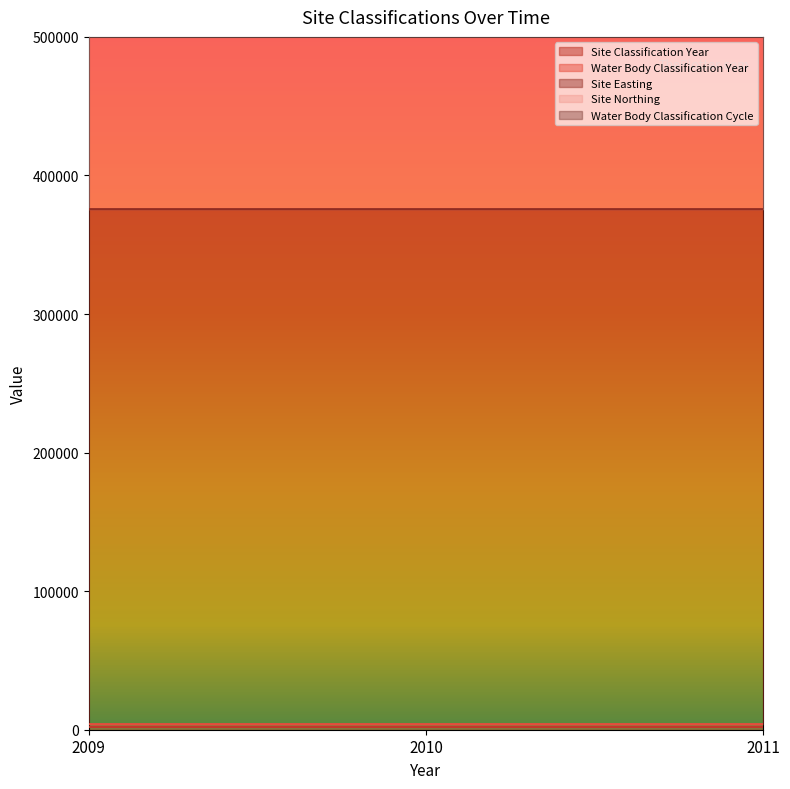

What is the sum of the Water Body Classification Year values at 2010 and 2011?

4019